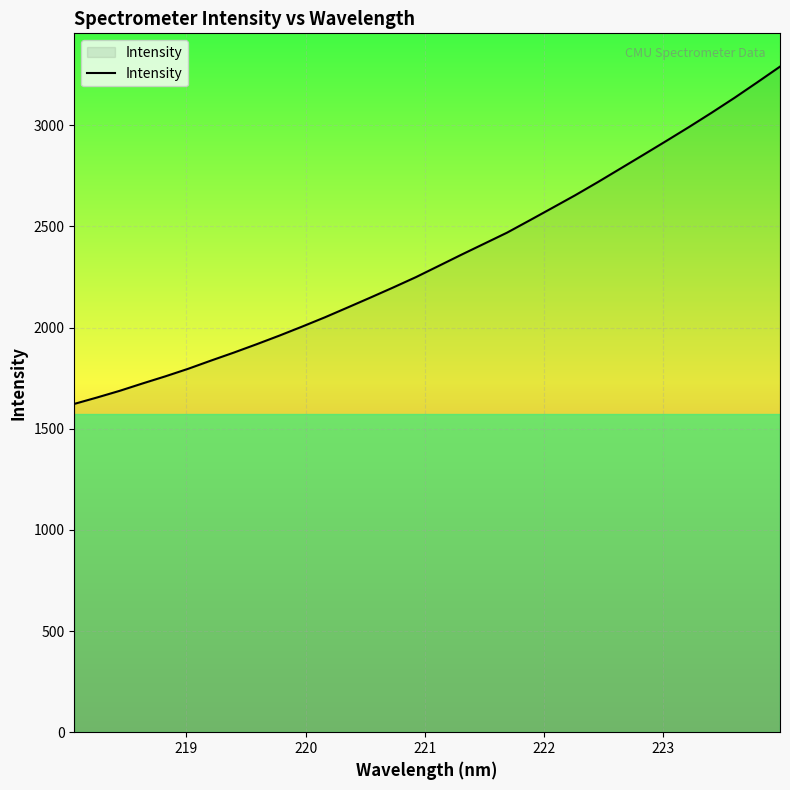

What is the maximum value shown in the chart?

3289.6